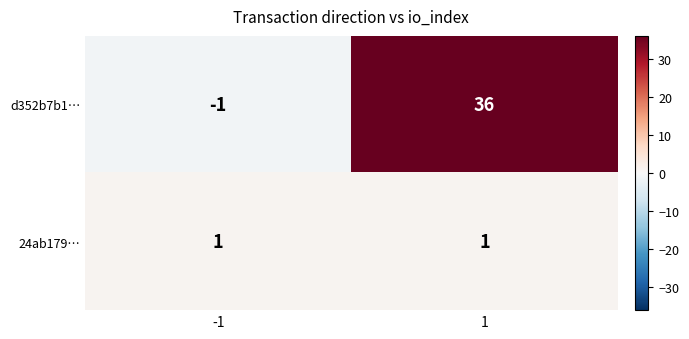

How many values in d352b7b1… are below zero?

1